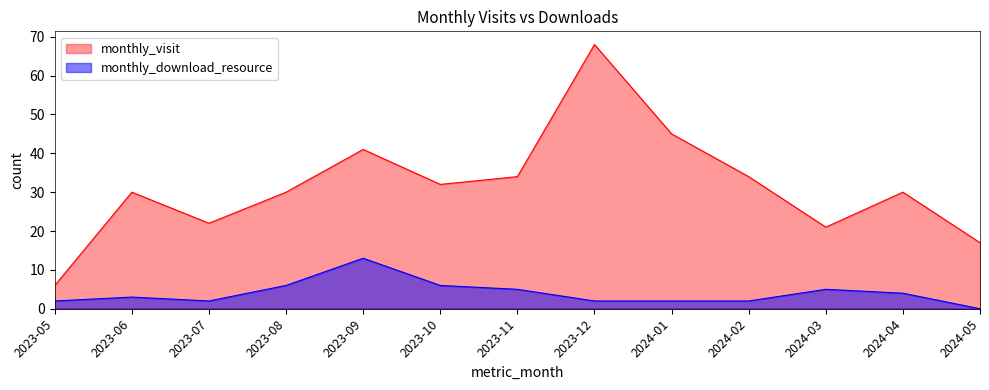

What is the sum of all monthly_visit values?

410